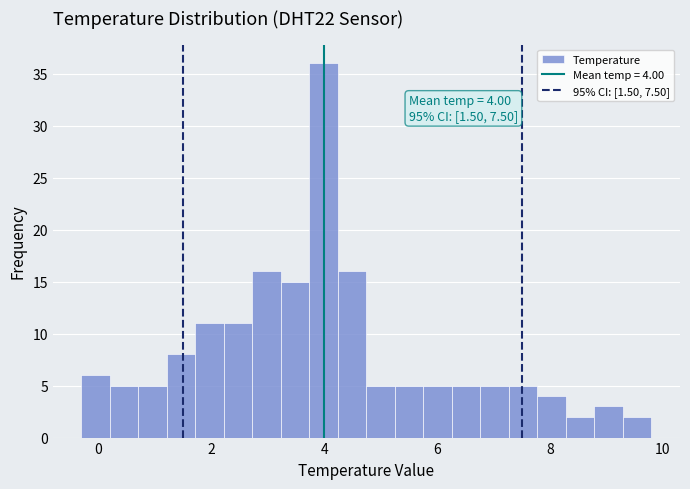

Around what value on the x-axis is the tallest bar? Give the approximate position of its centre, as read against the axis.

4.0